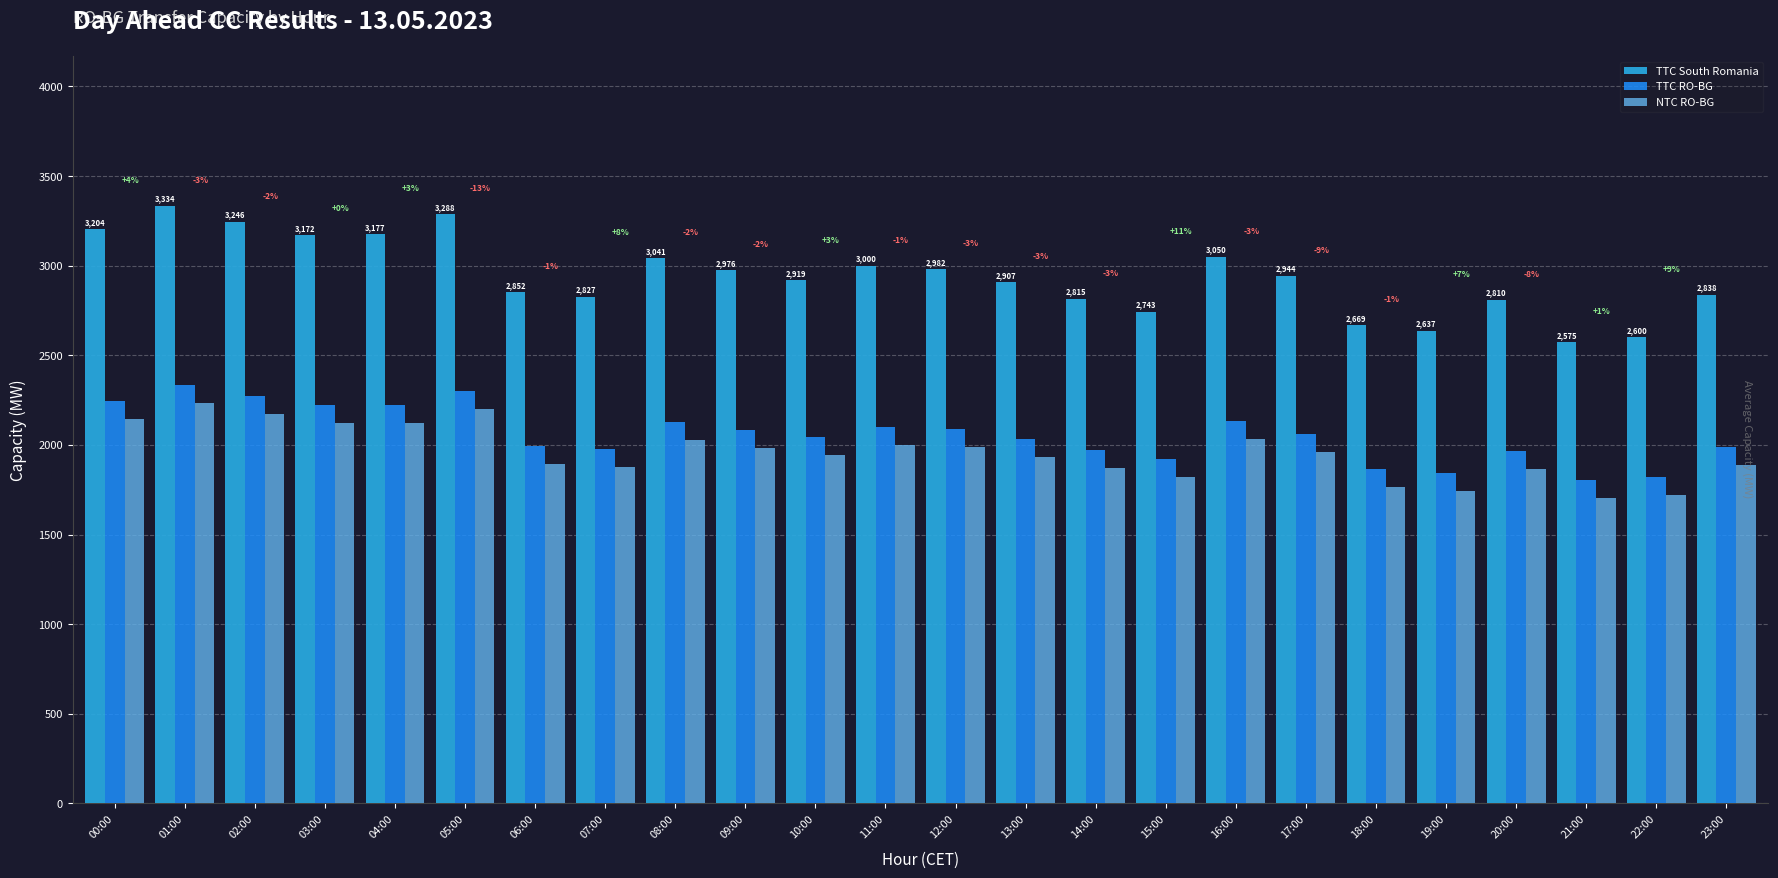

What is the label of the 6th bar from the left?

05:00